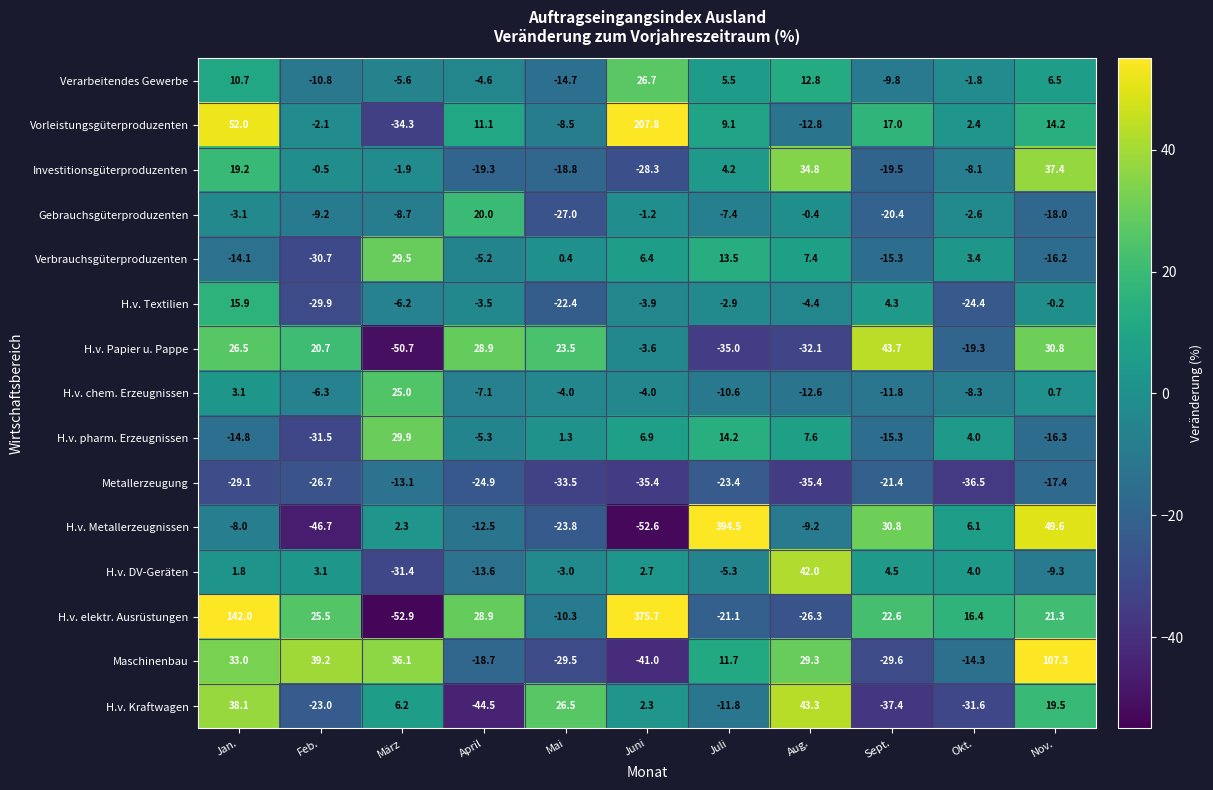

List the labels in order of H.v. elektr. Ausrüstungen value, smallest first.

März, Aug., Juli, Mai, Okt., Nov., Sept., Feb., April, Jan., Juni